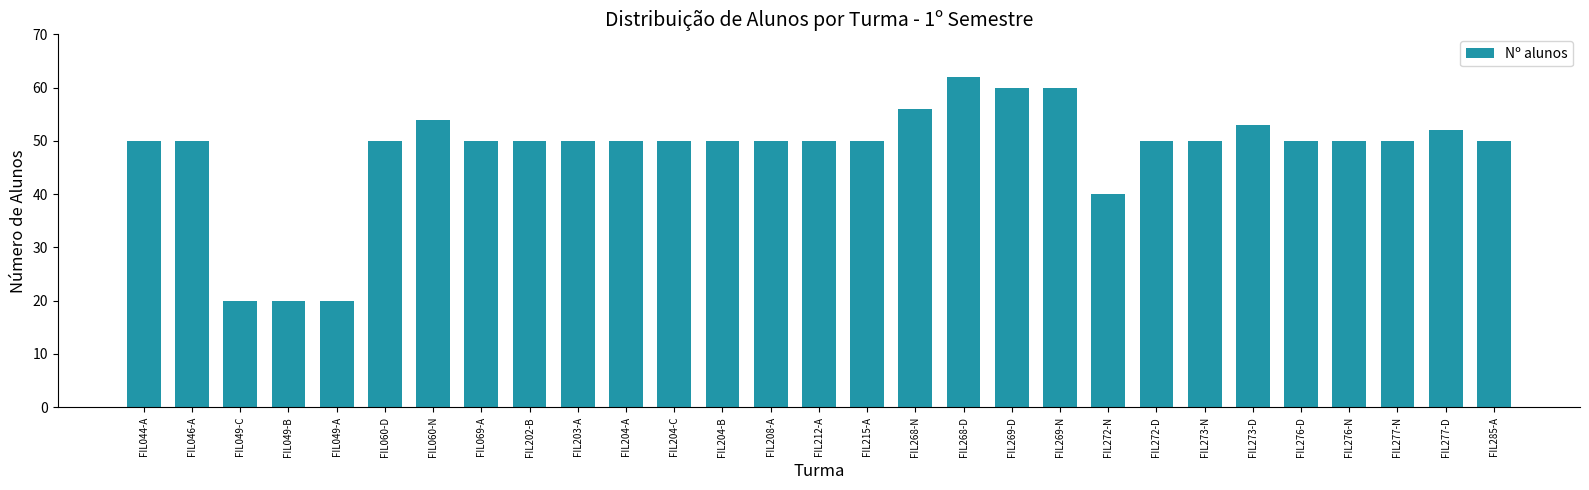

Count the number of categories in the chart.

29